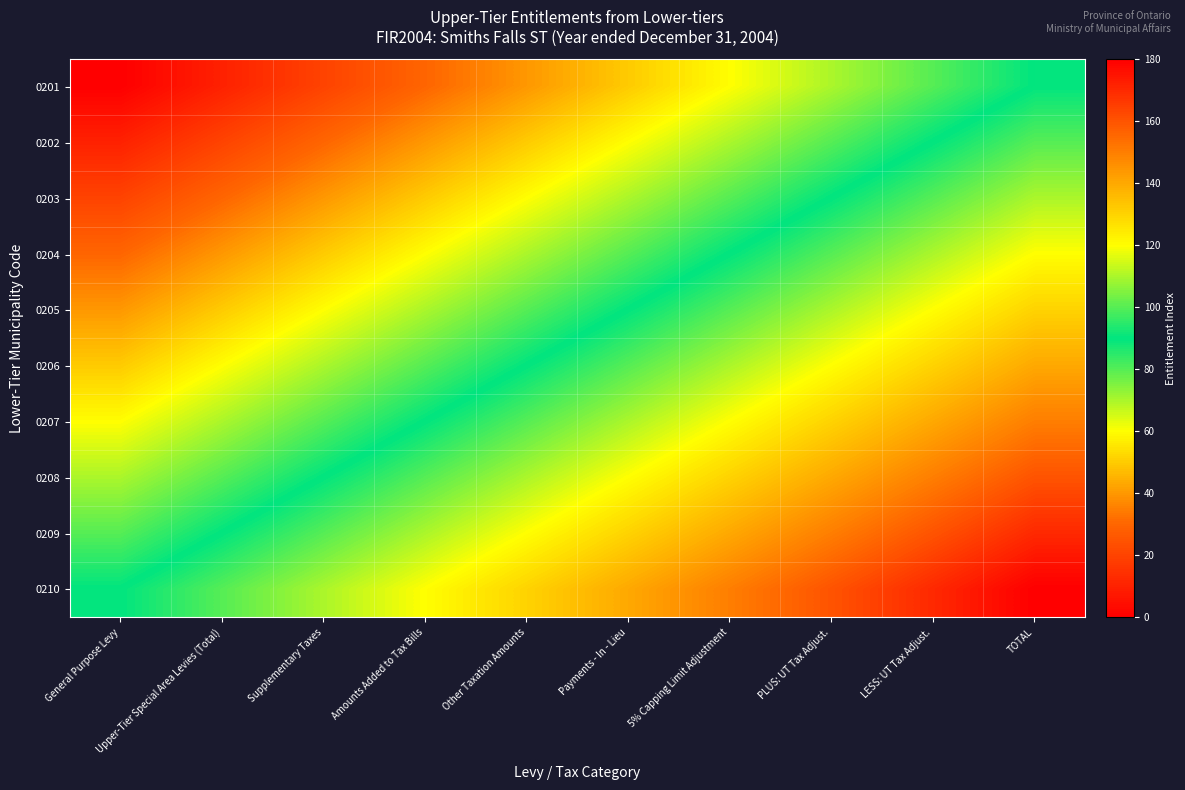

What is the total value across all series at General Purpose Levy?

450